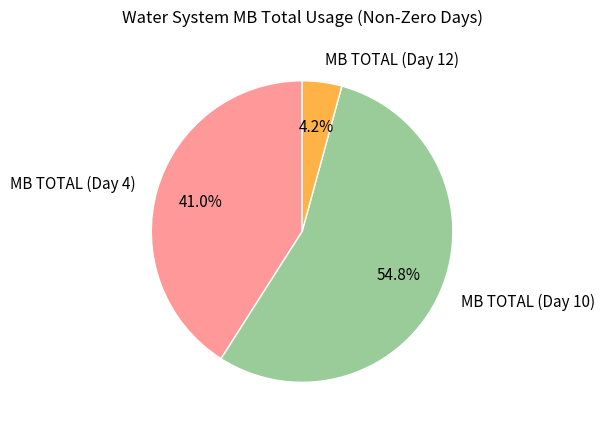

What percentage do MB TOTAL (Day 10) and MB TOTAL (Day 12) together represent?

59.0%